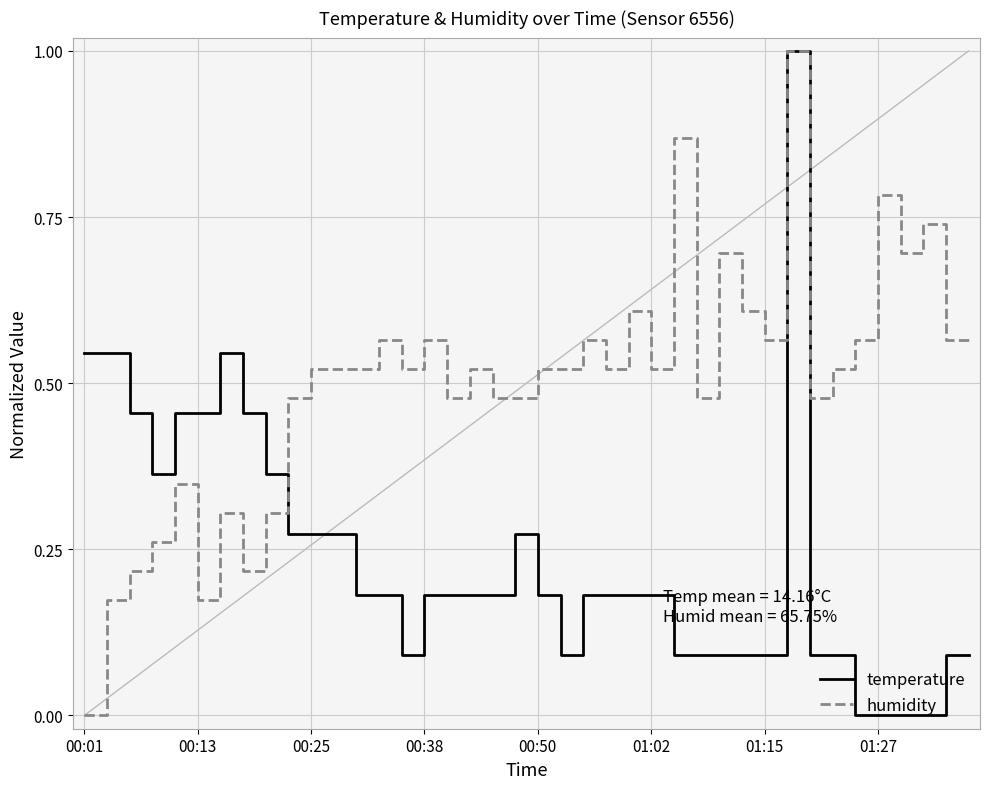

What is the highest value of the humidity series?

1.0